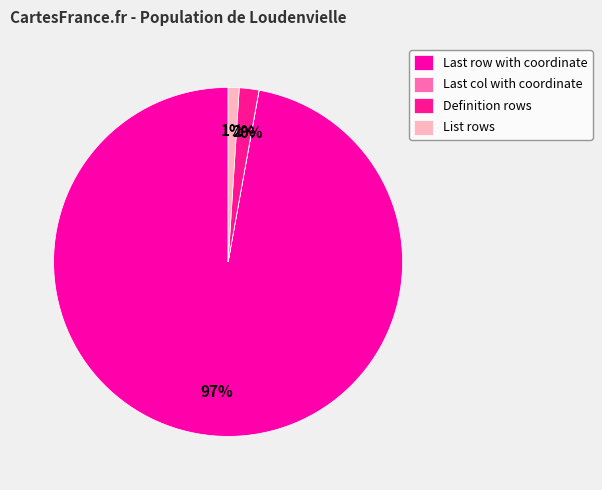

What is the largest slice in the pie chart?

Last row with coordinate